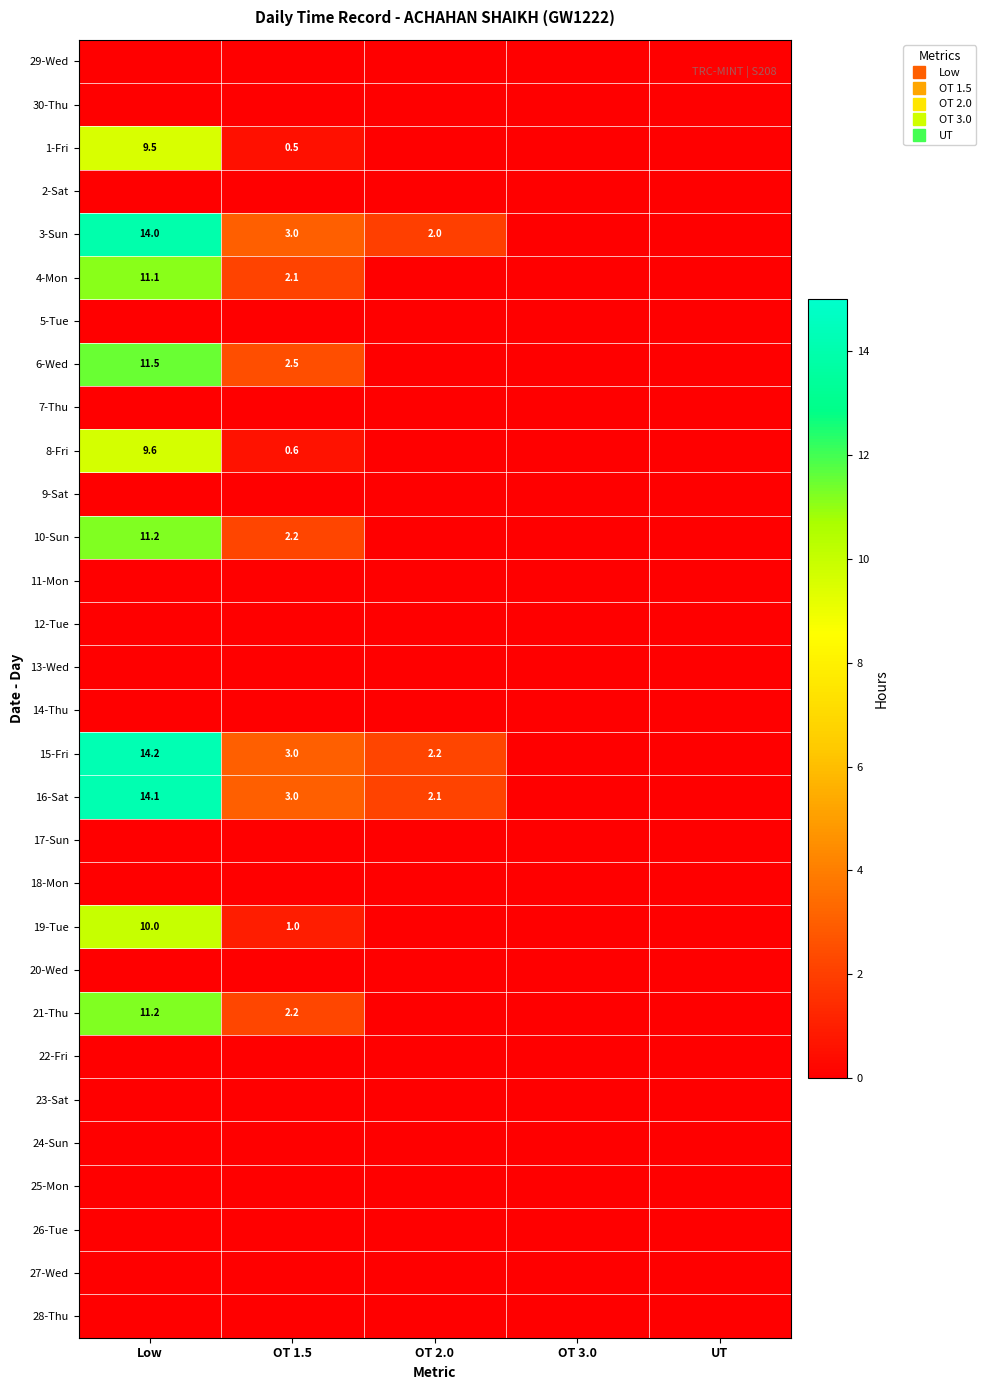

What is the total value across all series at OT 2.0?

6.4